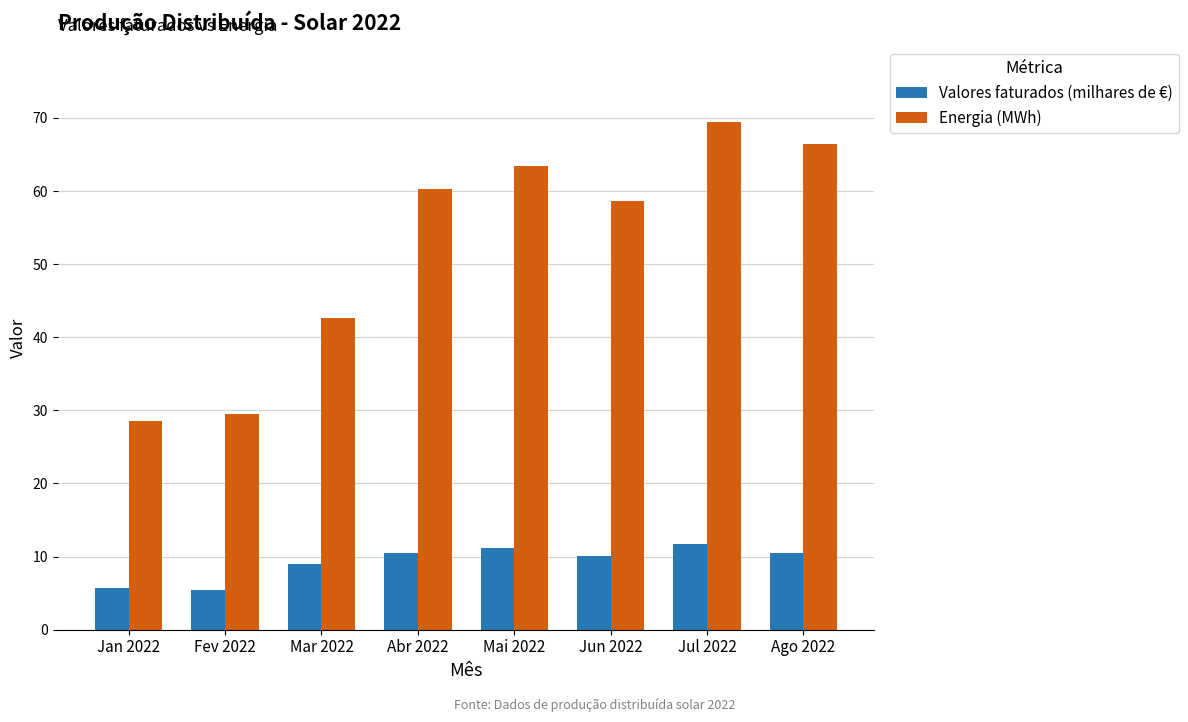

True or false: Energia (MWh) has a value of 69.4 at Jul 2022.

True